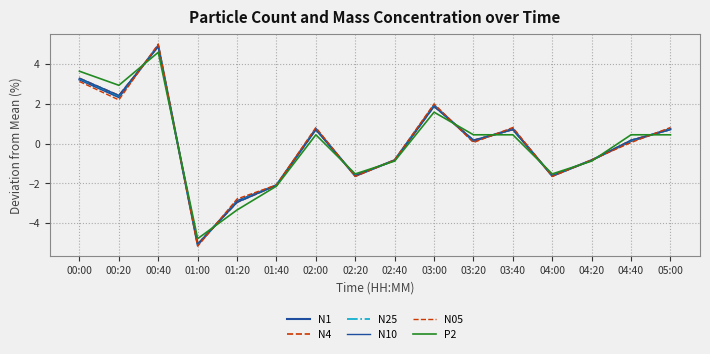

Which series has the widest spread of values?

N05